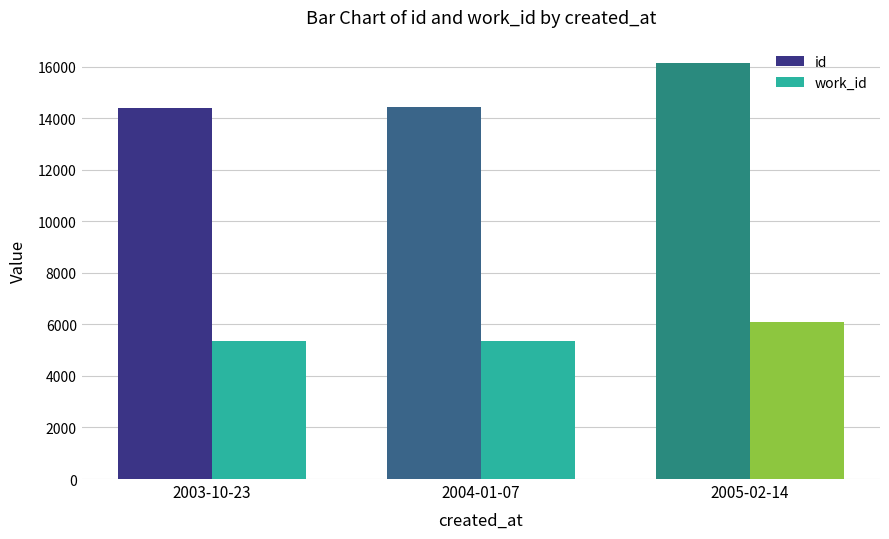

What is the label of the 3rd bar from the left?

2005-02-14